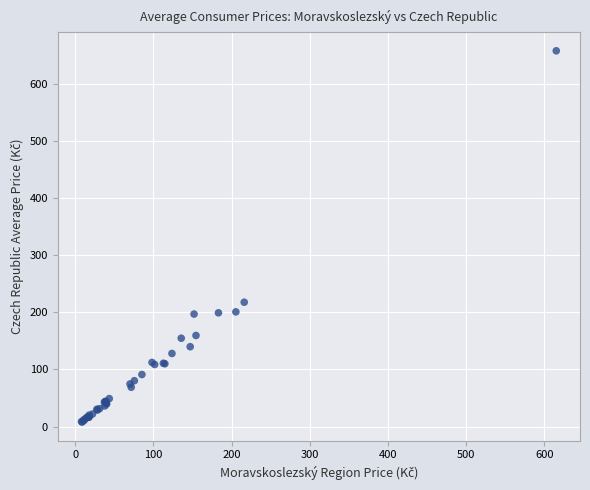

What Y value in the scatter plot is closest to 332?

217.6